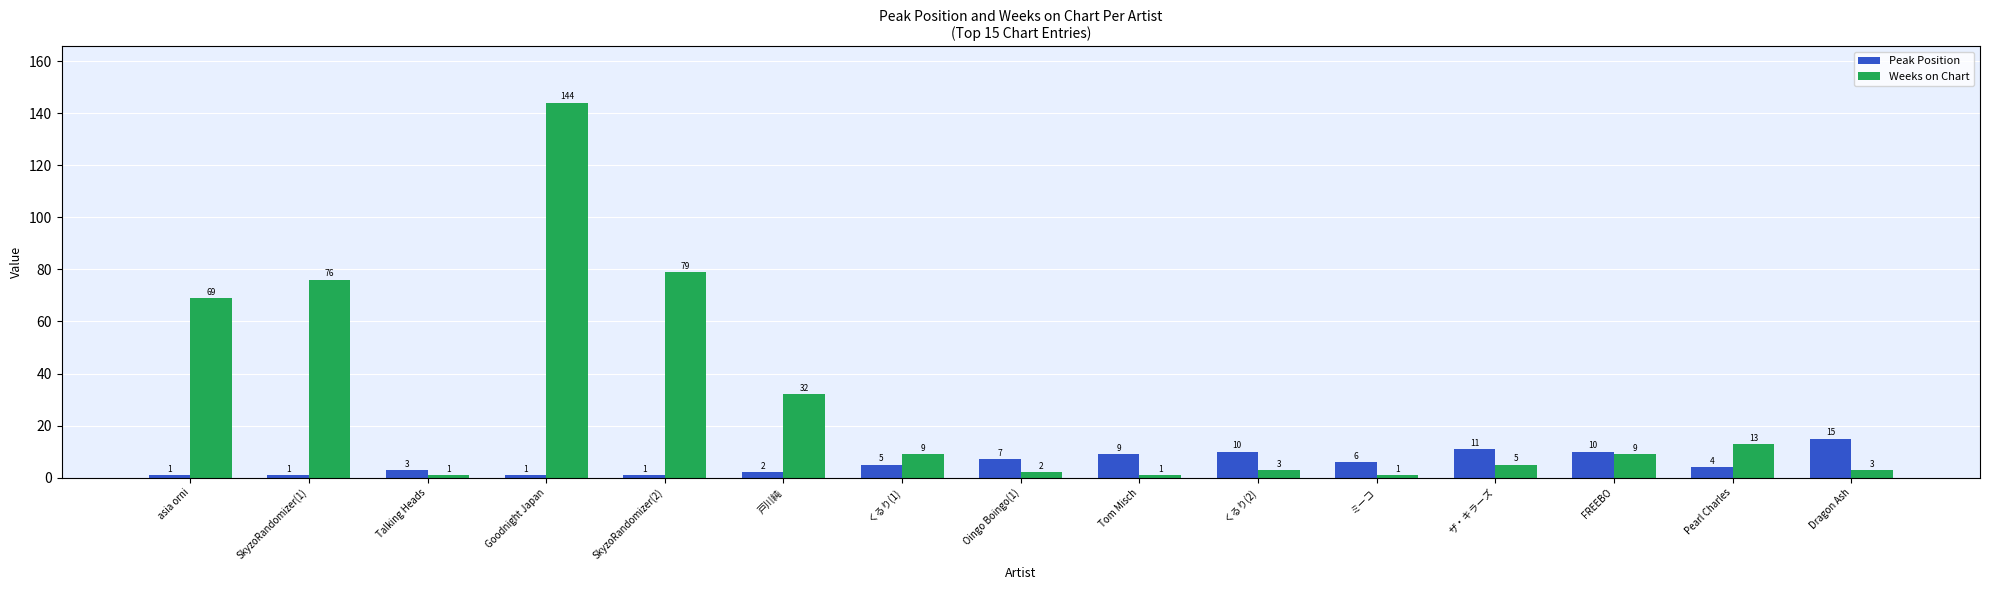

What are all the series names shown in the legend?

Peak Position, Weeks on Chart